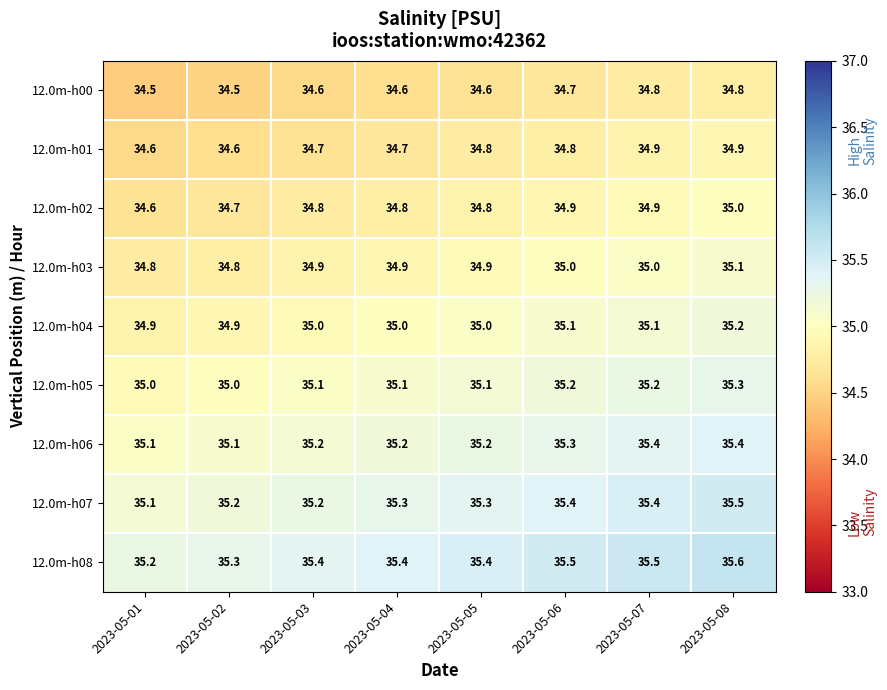

What is the difference between the highest and lowest values at 2023-05-05?

0.8